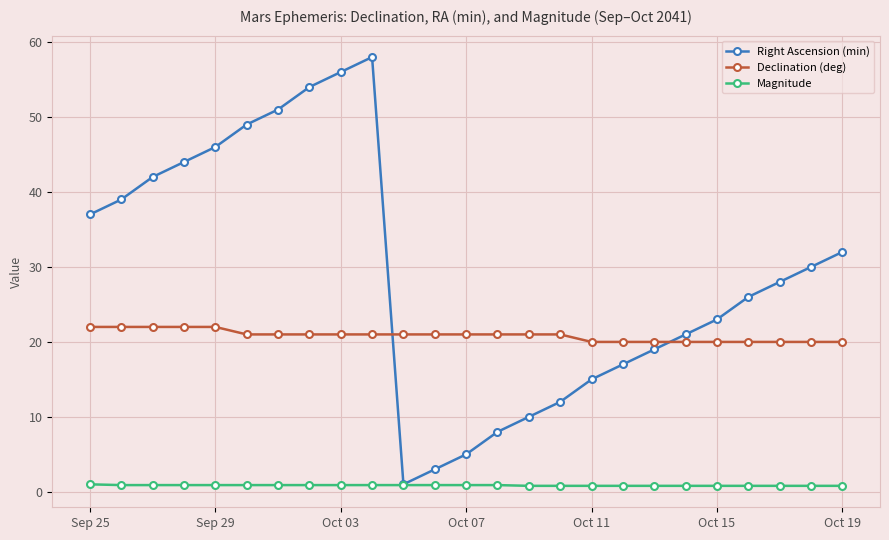

What is the difference between the second highest and second lowest values in the Right Ascension (min) series?

53.0